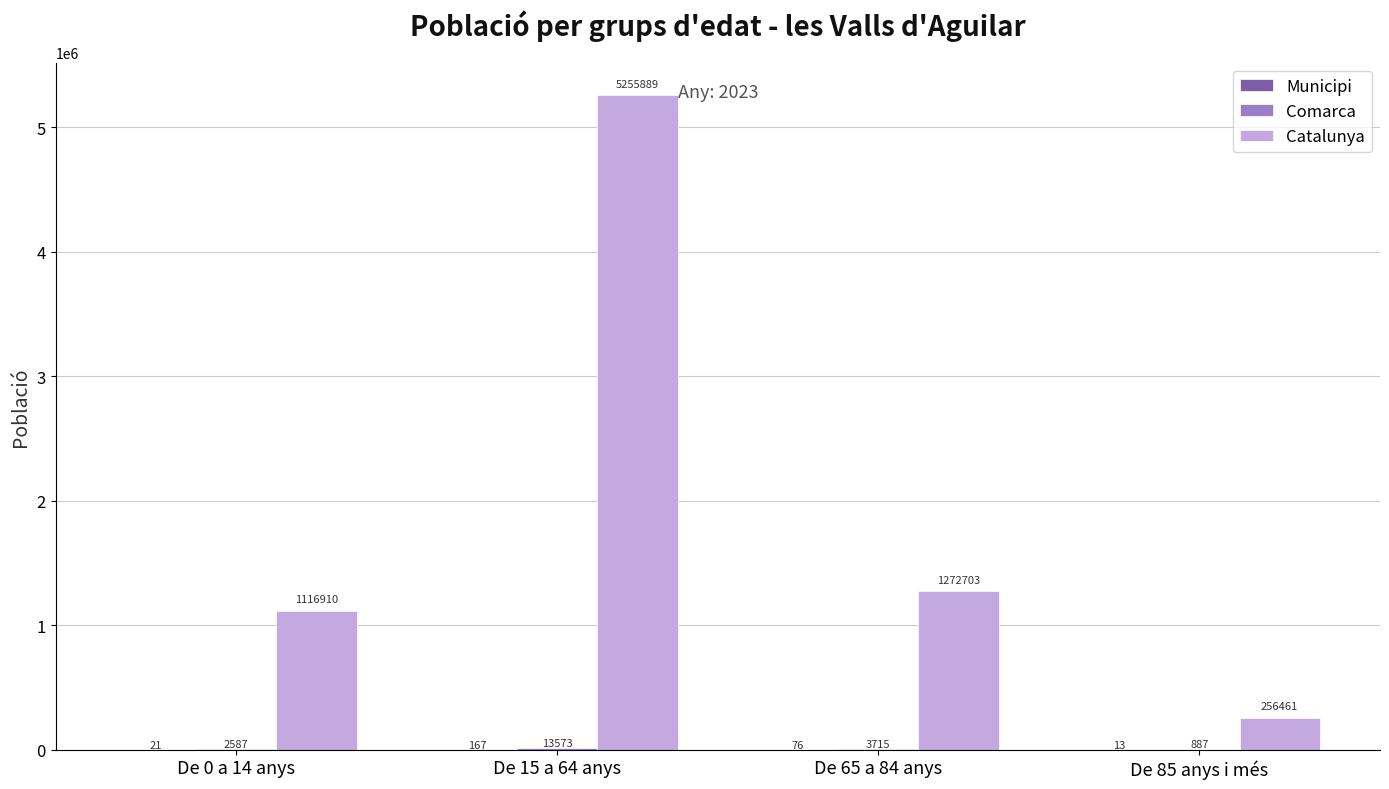

How many distinct data groups are displayed?

3